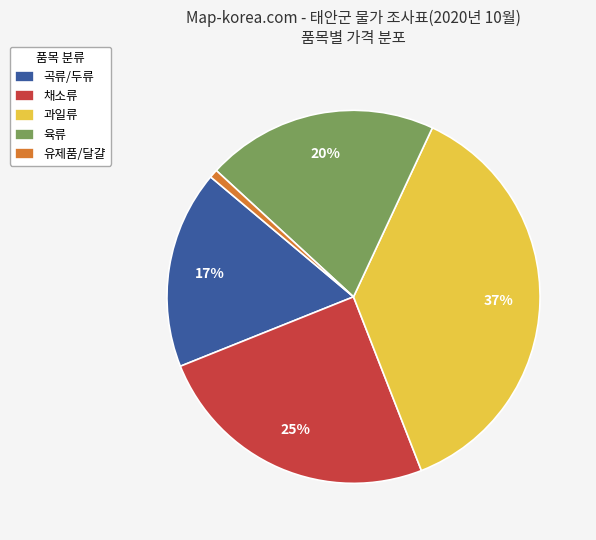

To the nearest percent, what percentage of the pie is 육류?

20%